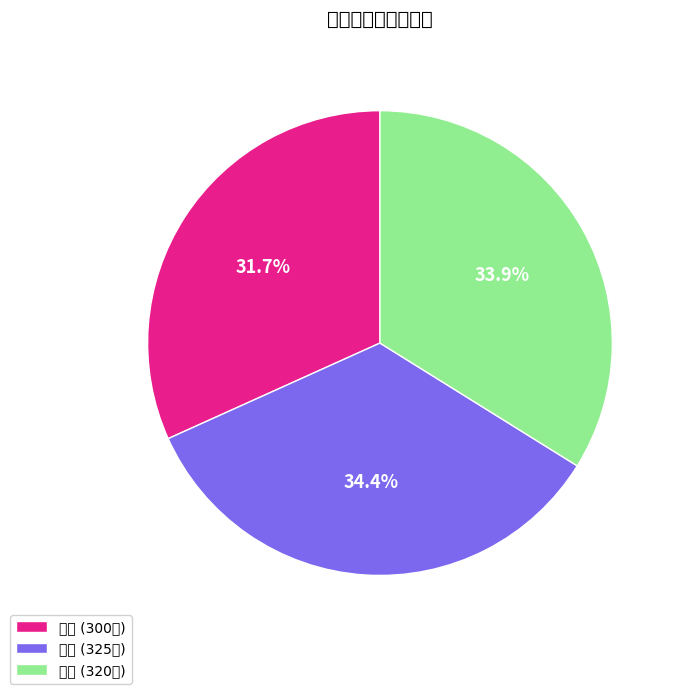

To the nearest percent, what portion does 尧柏 represent?

34%